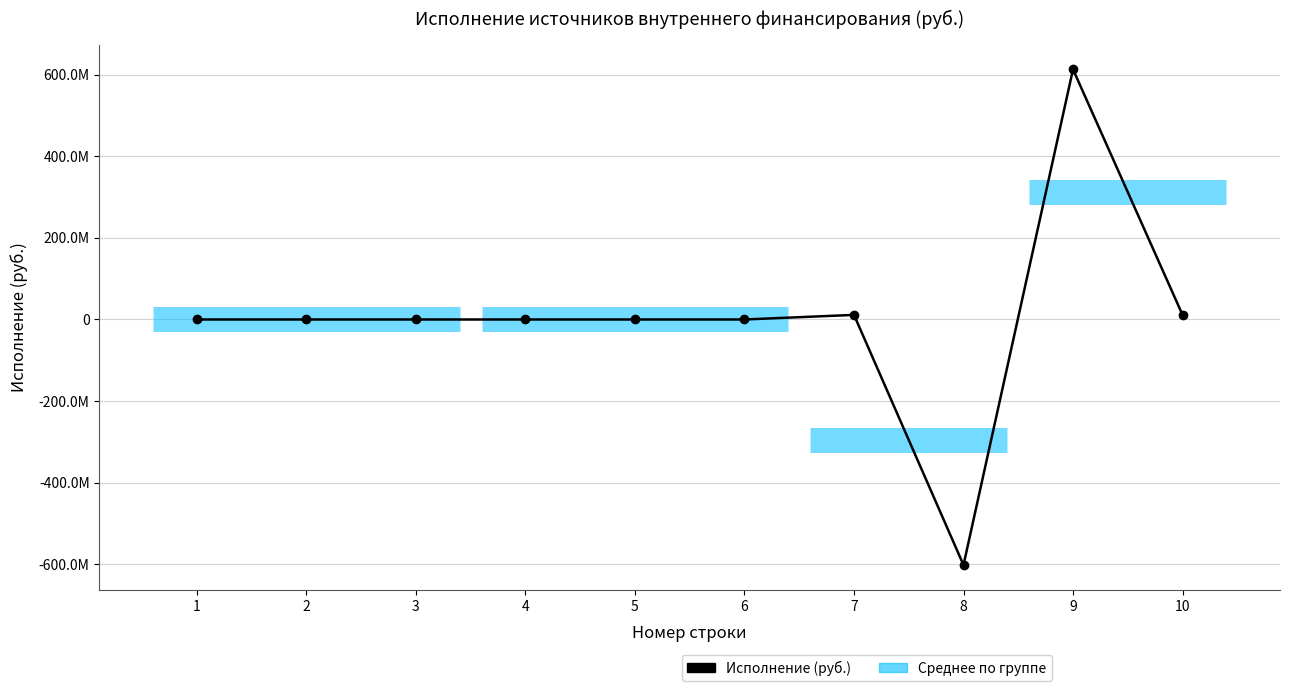

How many data points are less than 0?

1